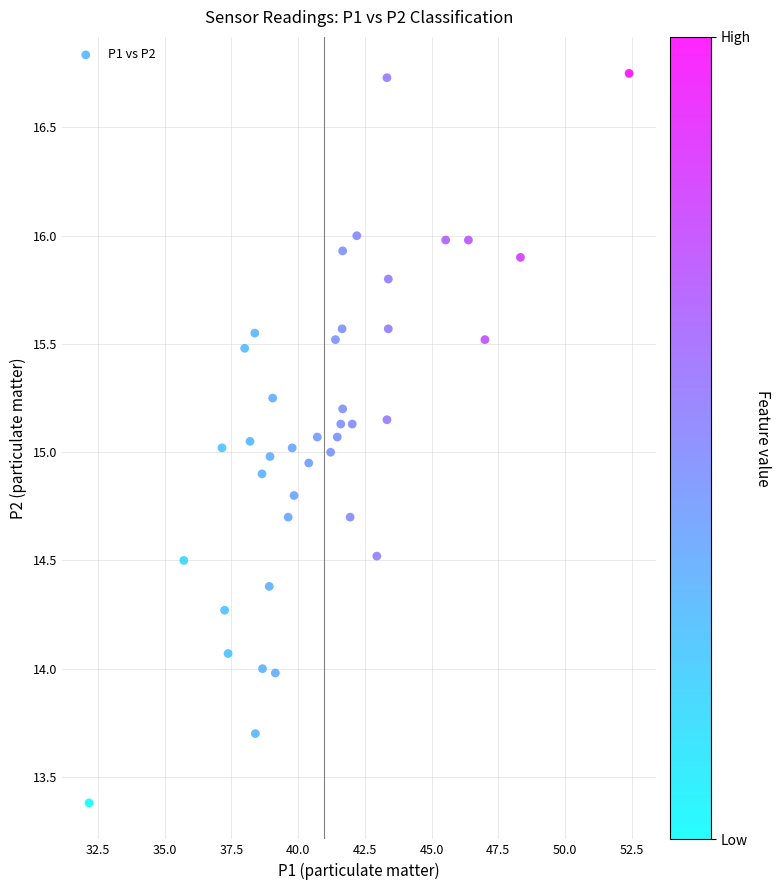

What is the range of Y values (max minus min)?

3.4